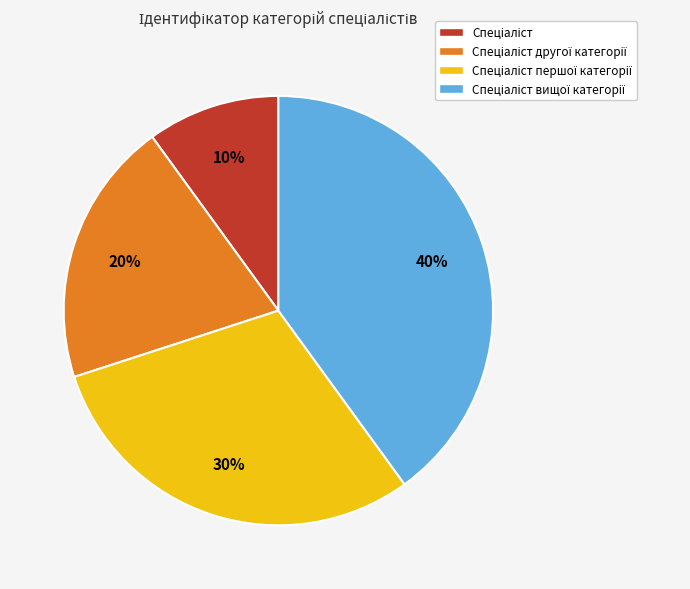

To the nearest percent, what is the average slice percentage?

25%